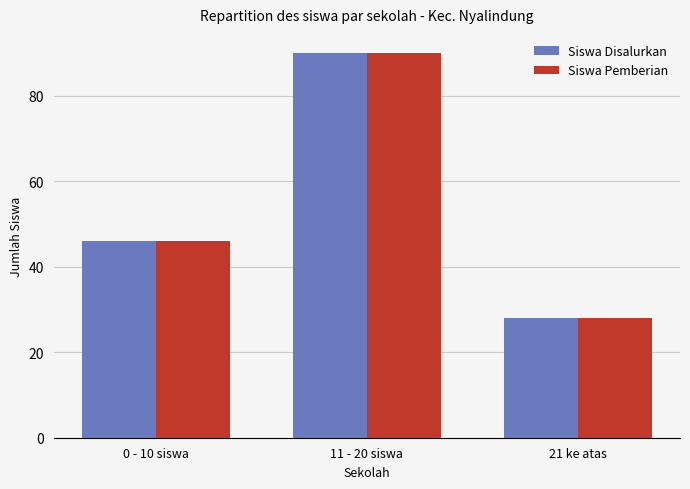

Reading left to right, list all the values displayed in this chart.

Siswa Disalurkan: 46	90	28
Siswa Pemberian: 46	90	28